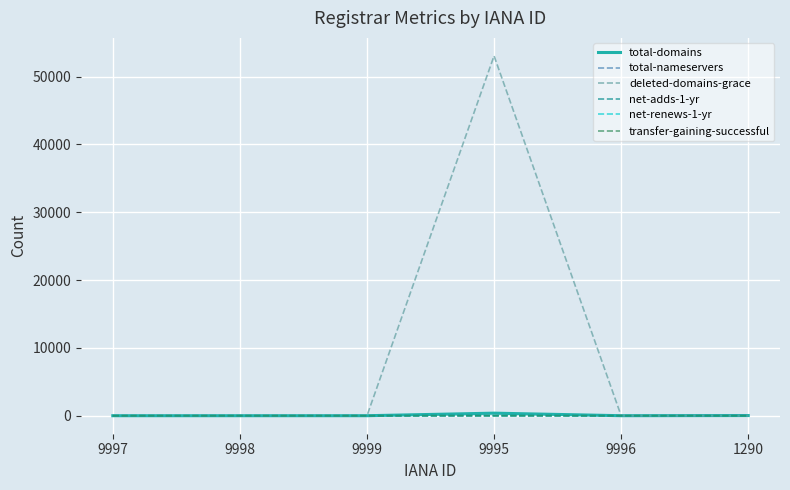

True or false: deleted-domains-grace has a value of -23048 at 9999.

False